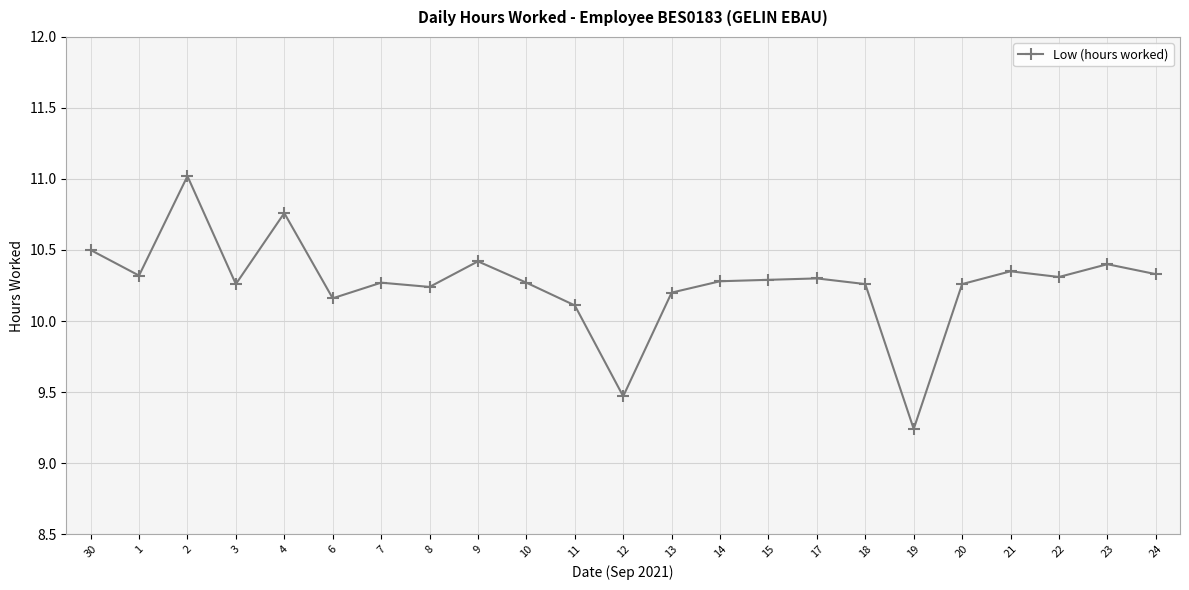

True or false: there are more than 1 points higher than both neighbors.

True